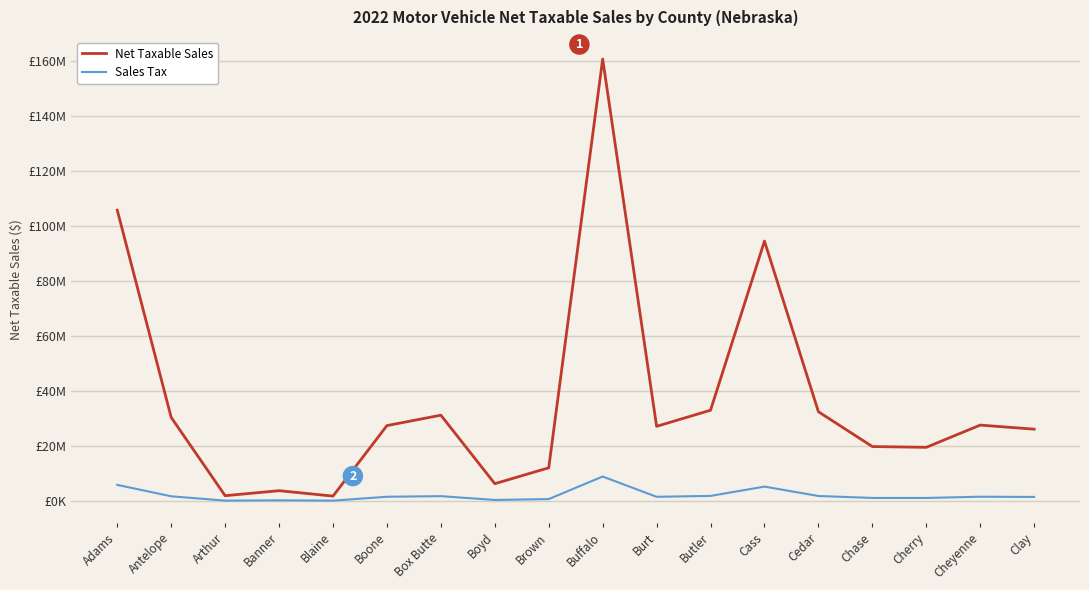

Rank the series by their average value, from highest to lowest.

Net Taxable Sales, Sales Tax